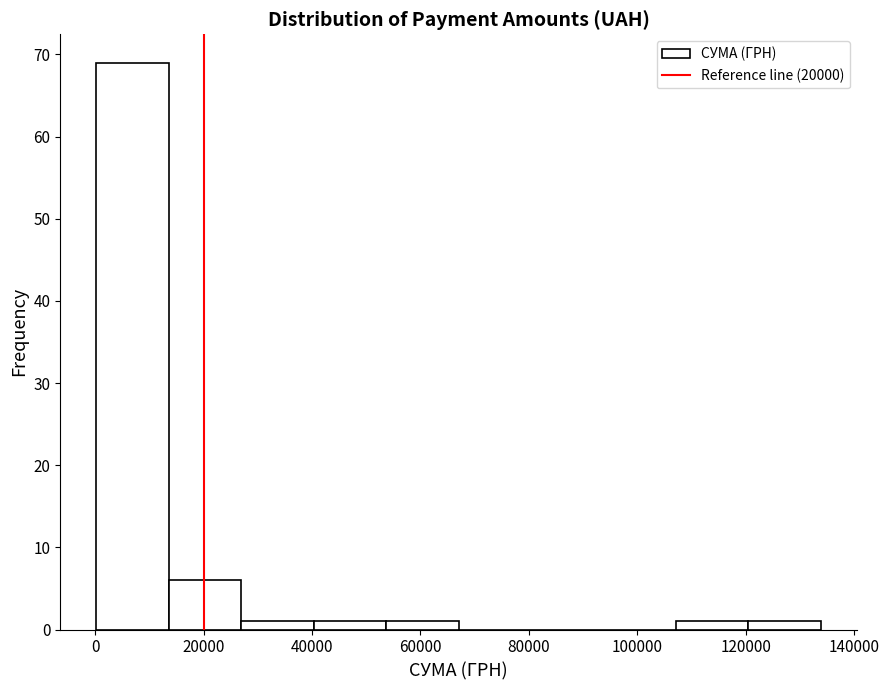

Over which range of the x-axis is the bar tallest?

0 to 14000